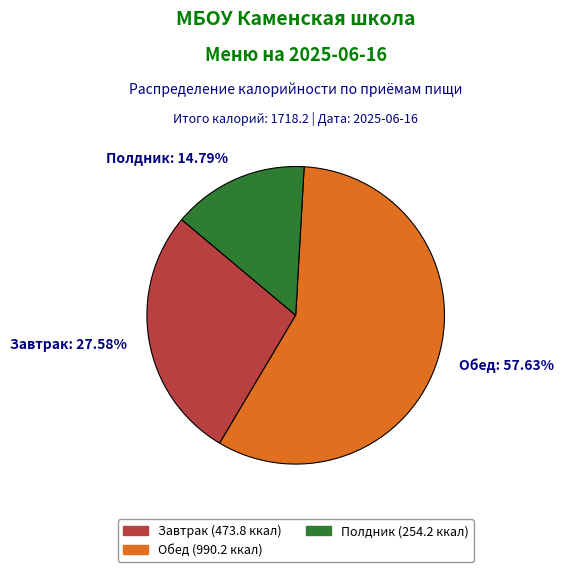

The Обед slice represents 58% of the pie. True or false?

True